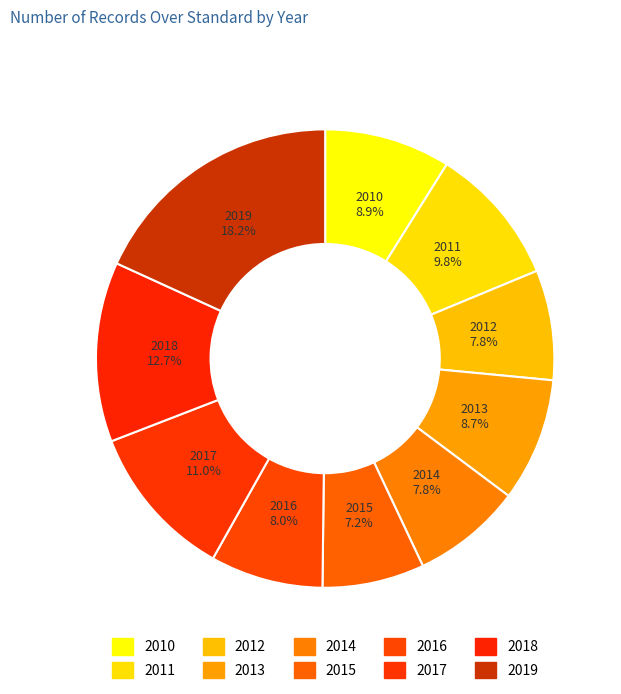

Rank the categories by value from highest to lowest.

2019, 2018, 2017, 2011, 2010, 2013, 2016, 2012, 2014, 2015